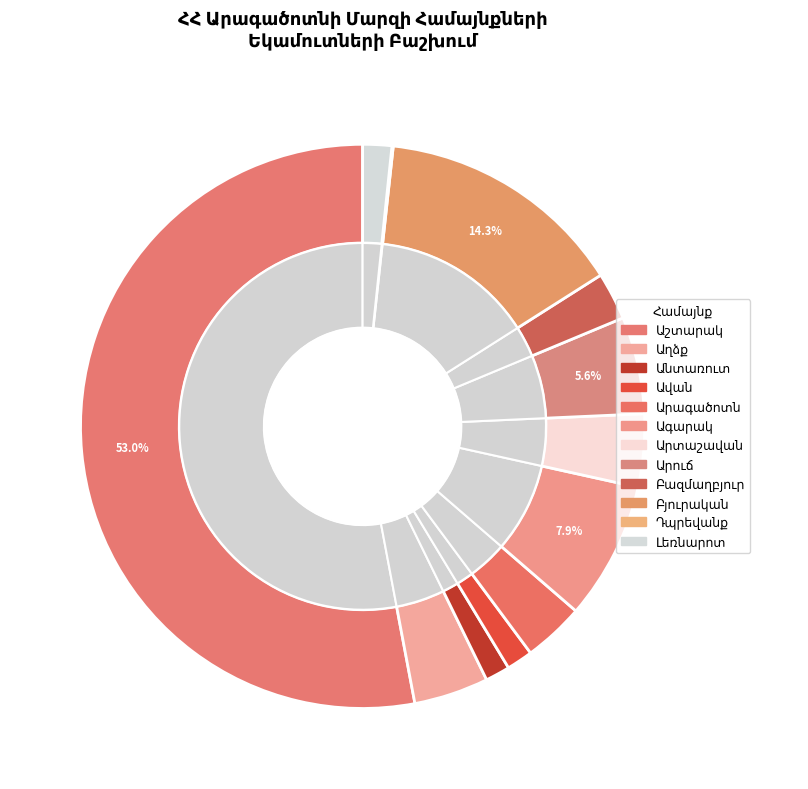

To the nearest percent, what portion does Բազմաղբյուր represent?

3%